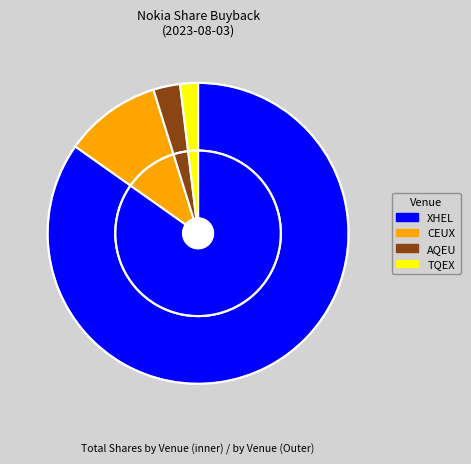

To the nearest percent, what is the difference between the largest and smallest slice percentages?

83%